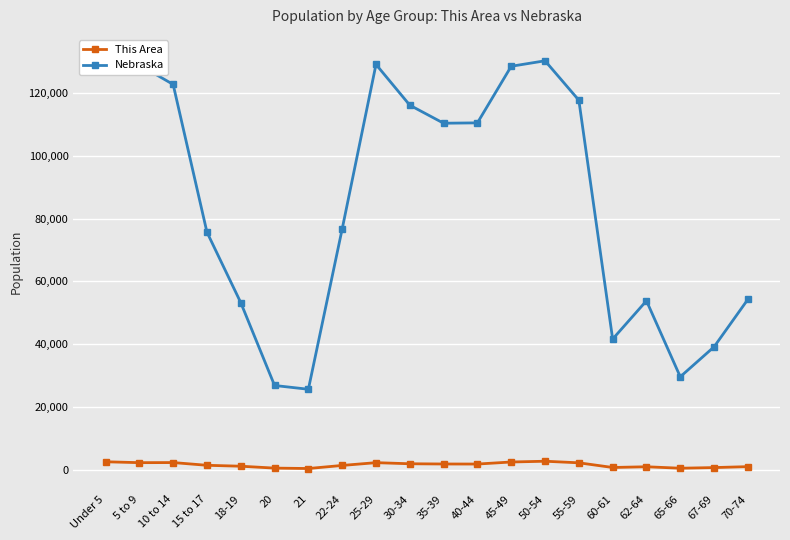

True or false: Nebraska has a value of 72329 at 25-29.

False